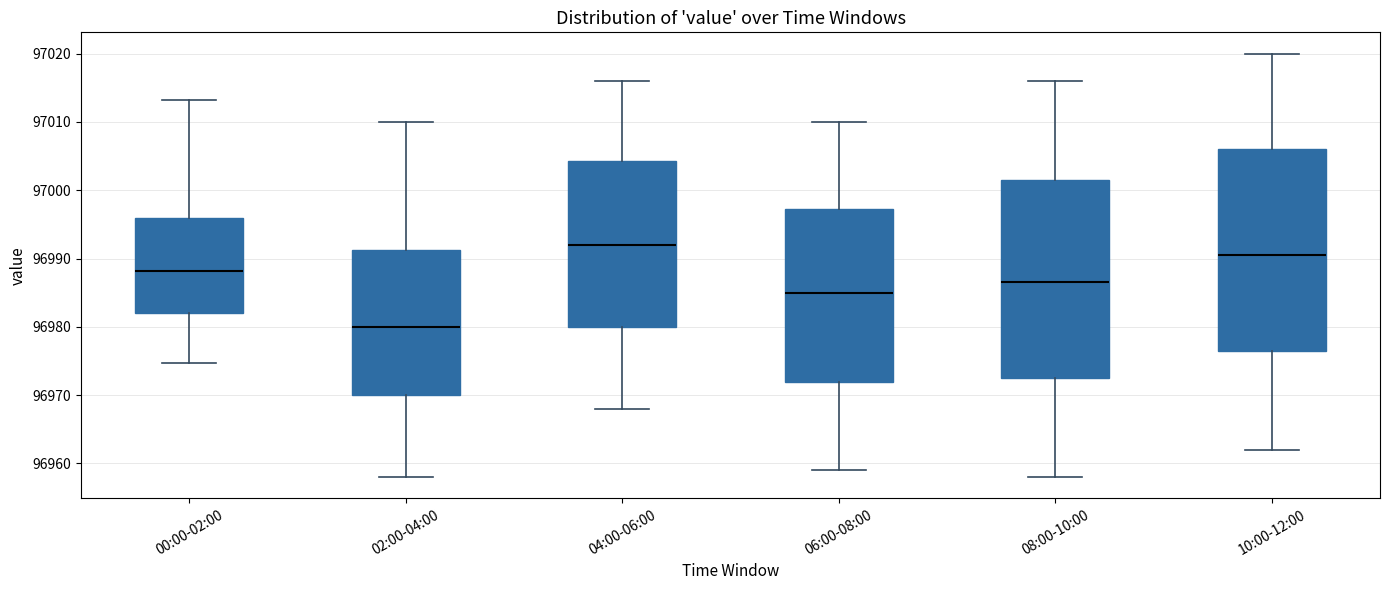

Reading left to right, read every box against the y-axis: the position of its median line, the range the box covers, and the ends of its whiskers. The values are not printed on the chart, so give them approximately, as read against the axis.

00:00-02:00: median 96988, box 96982 to 96996, whiskers 96975 to 97013
02:00-04:00: median 96980, box 96970 to 96991, whiskers 96958 to 97010
04:00-06:00: median 96992, box 96980 to 97004, whiskers 96968 to 97016
06:00-08:00: median 96985, box 96972 to 96997, whiskers 96959 to 97010
08:00-10:00: median 96987, box 96973 to 97002, whiskers 96958 to 97016
10:00-12:00: median 96991, box 96977 to 97006, whiskers 96962 to 97020